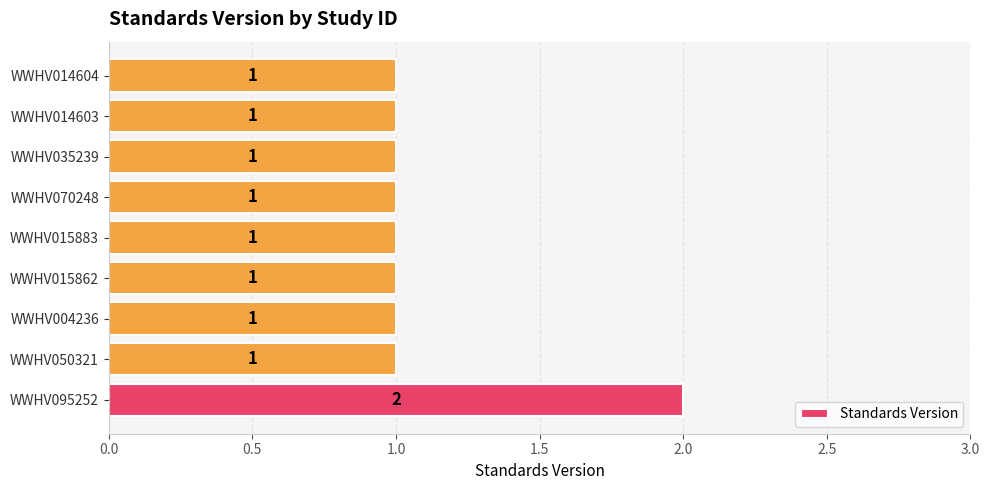

Reading top to bottom, what are all the values shown in this chart?

WWHV014604=1	WWHV014603=1	WWHV035239=1	WWHV070248=1	WWHV015883=1	WWHV015862=1	WWHV004236=1	WWHV050321=1	WWHV095252=2